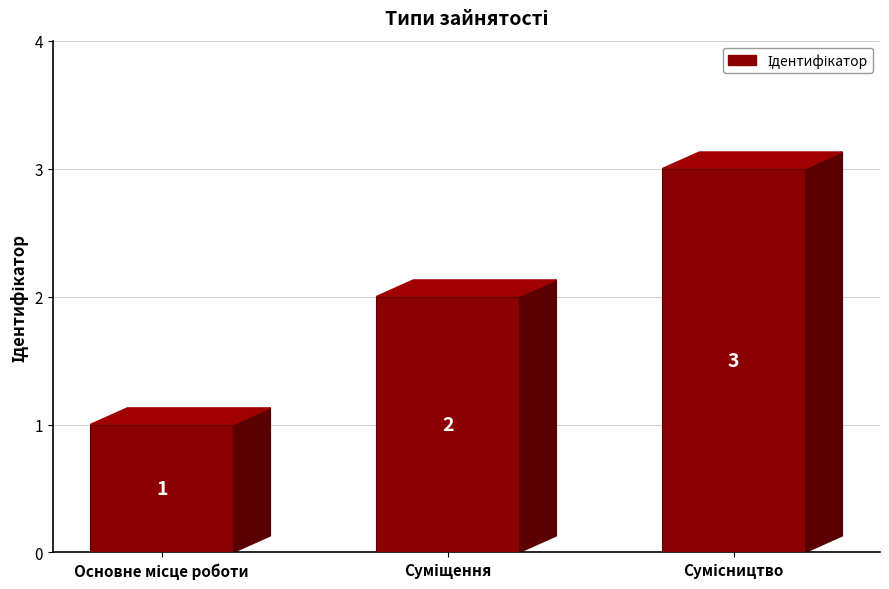

Count the number of data series in this chart.

1